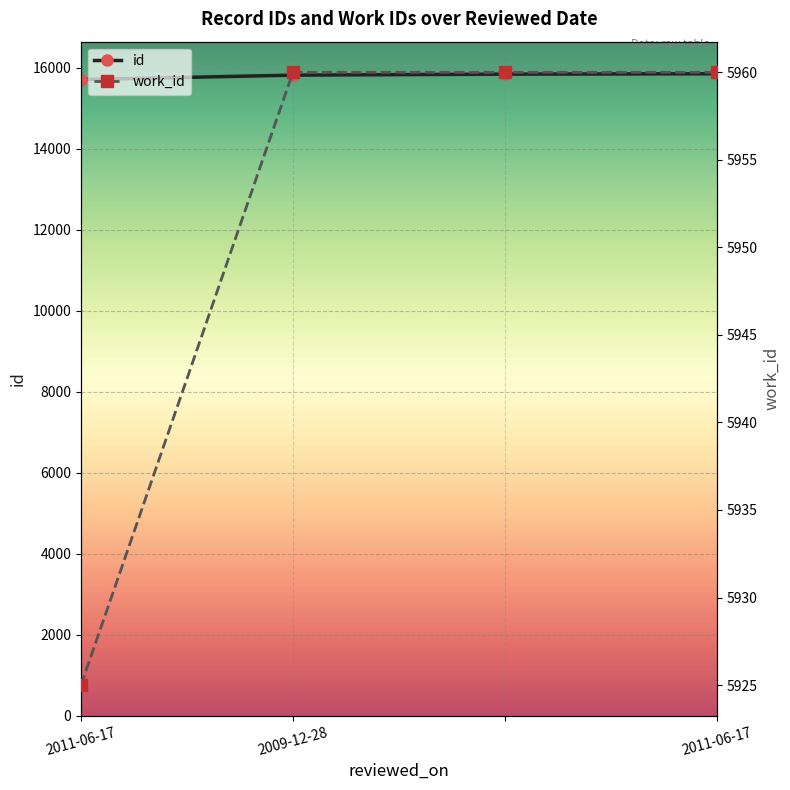

What is the minimum value for work_id?

5925